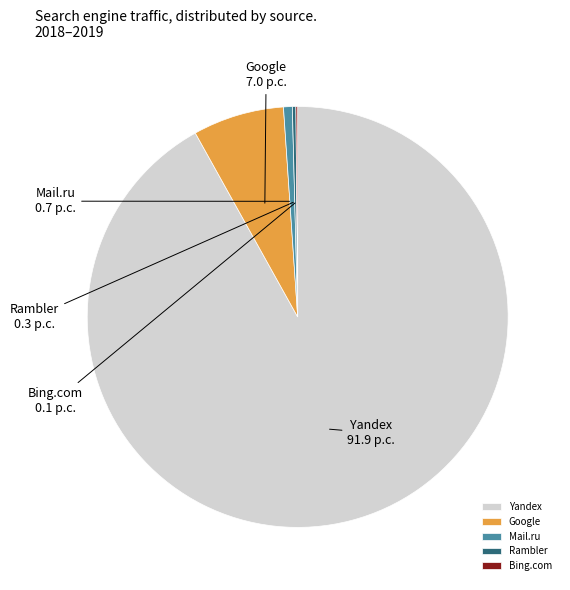

Which category has the biggest portion of the pie?

Yandex